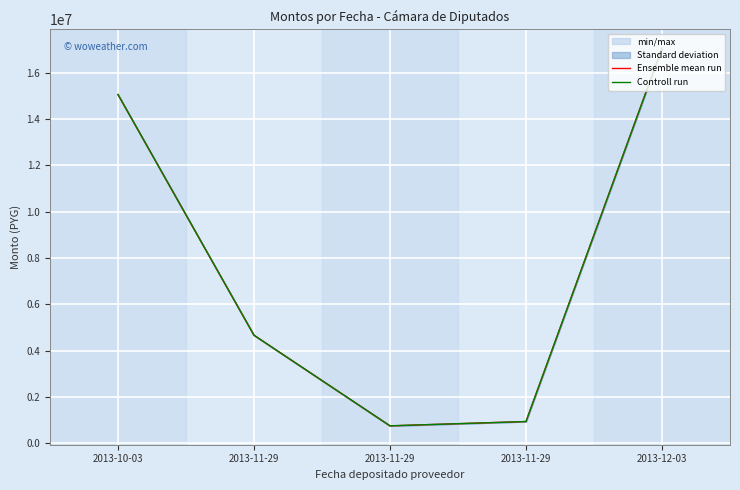

At which category does Ensemble mean run reach its first local valley?

2013-11-29